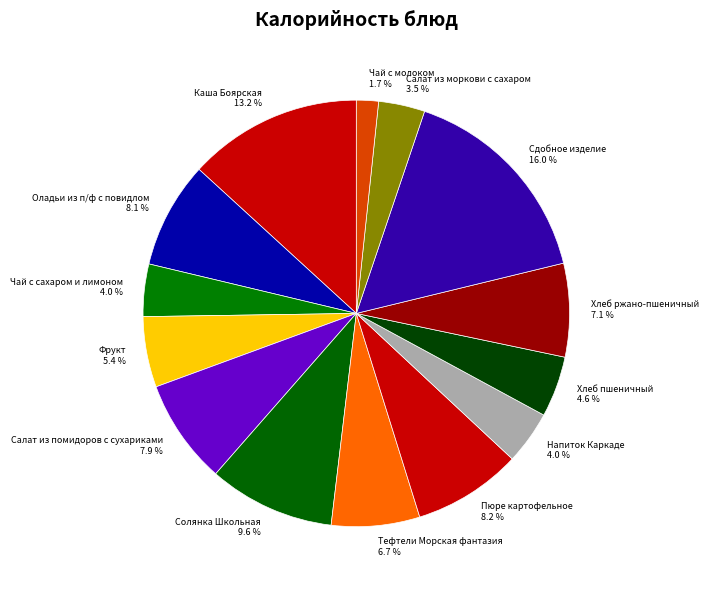

What is the ratio of the value at Пюре картофельное to the value at Тефтели Морская фантазия?

1.2